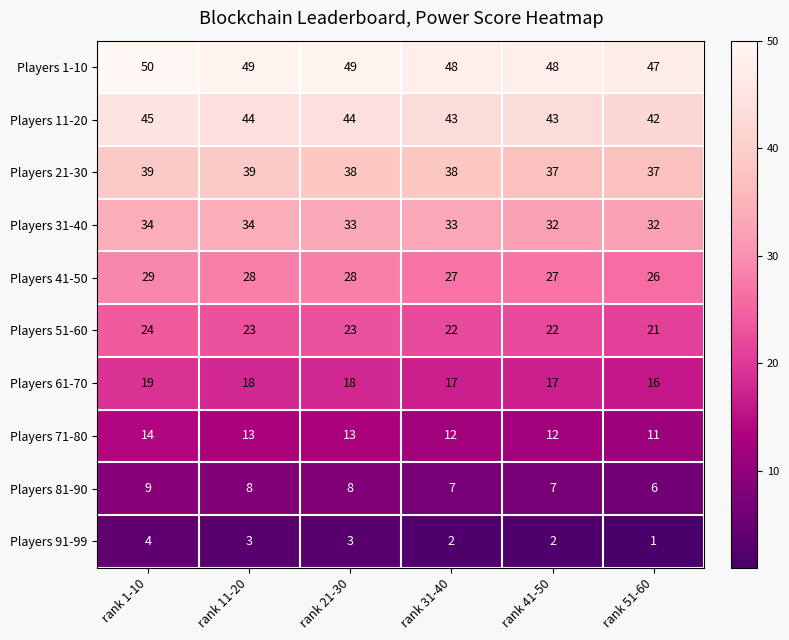

What is the sum of the Players 1-10 values at rank 1-10 and rank 11-20?

99